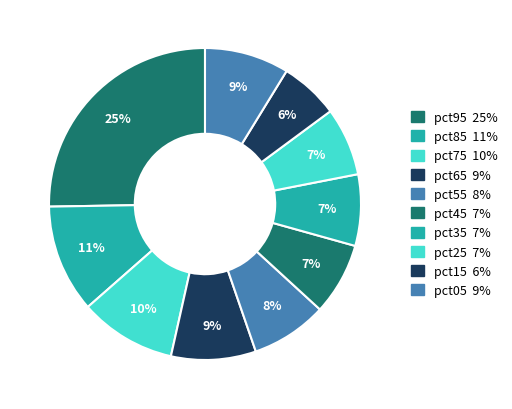

Is there any slice that represents more than half of the pie?

No